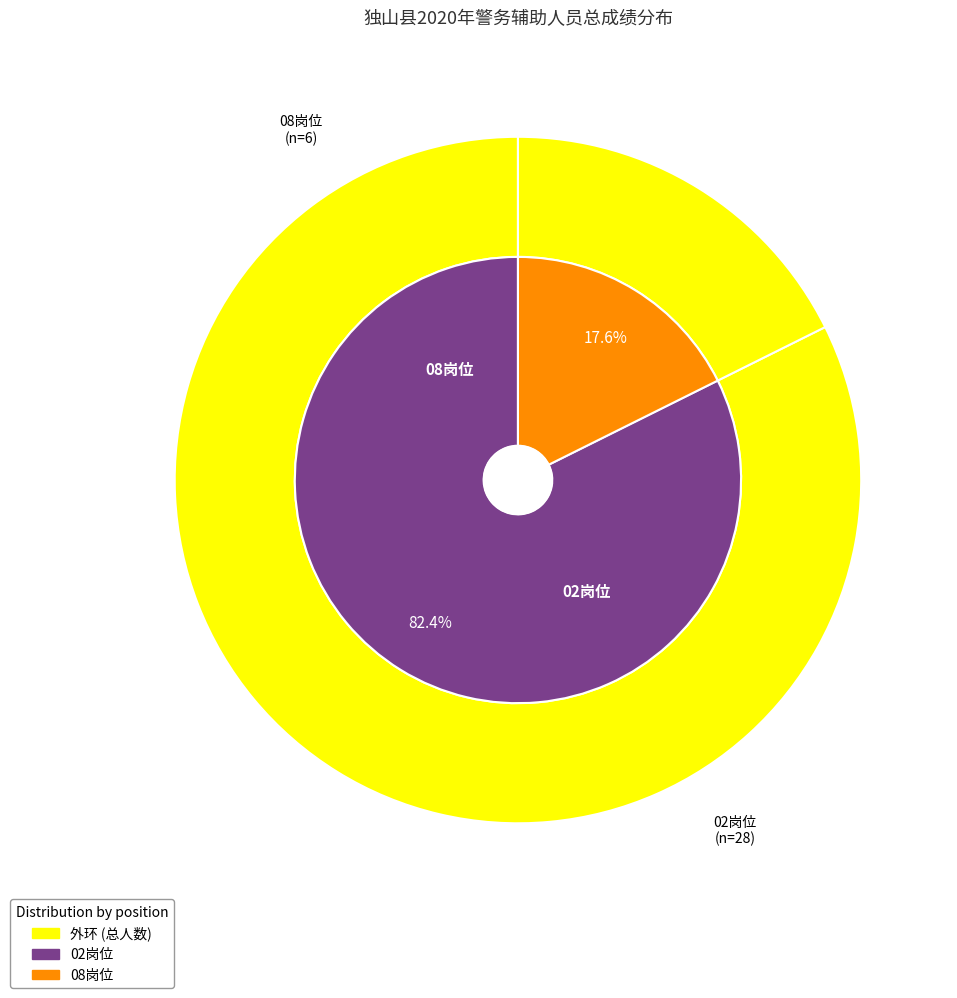

Count the number of slices in the pie.

2